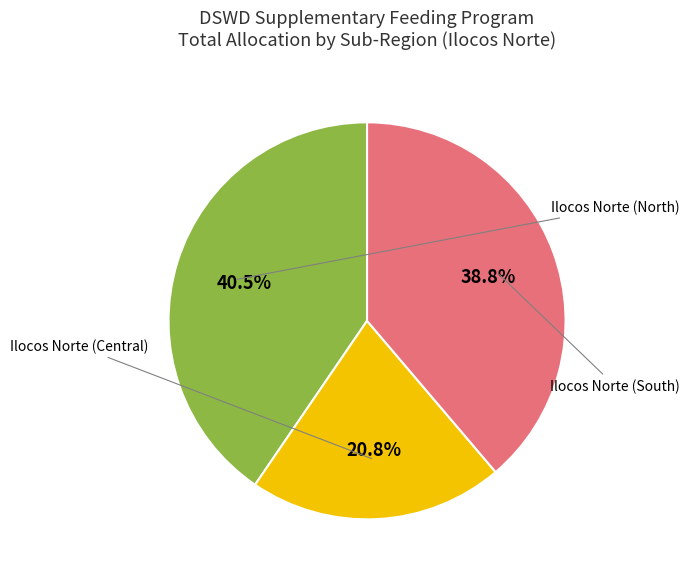

Count the number of slices in the pie.

3